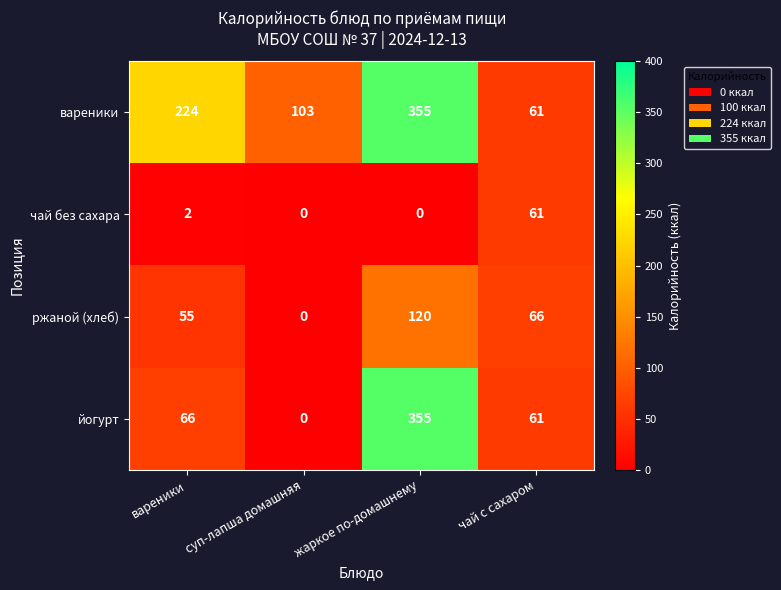

Rank the series by their average value, from lowest to highest.

чай без сахара, ржаной (хлеб), йогурт, вареники